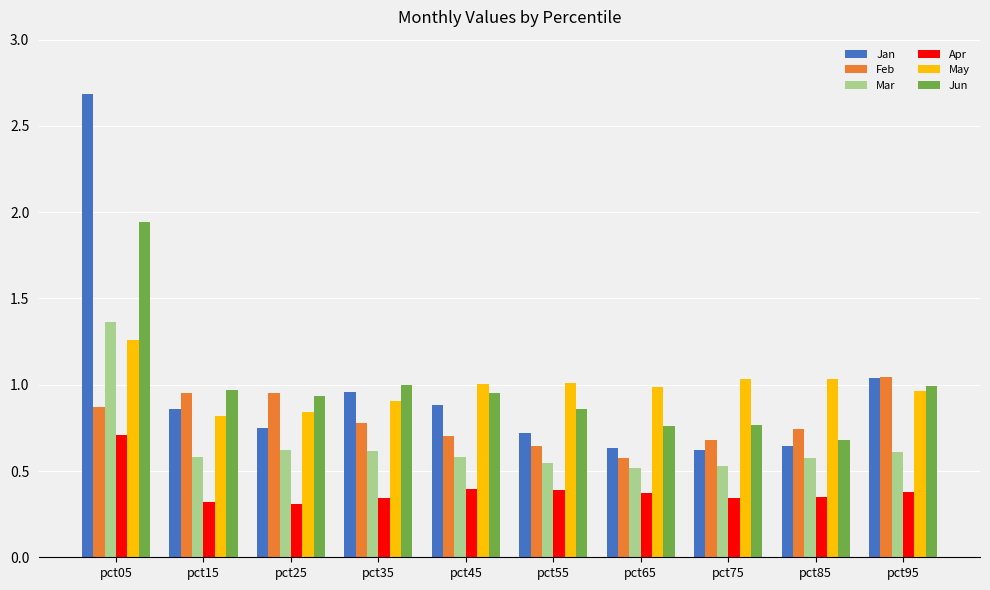

The May series shows 1.6 at pct05. True or false?

False